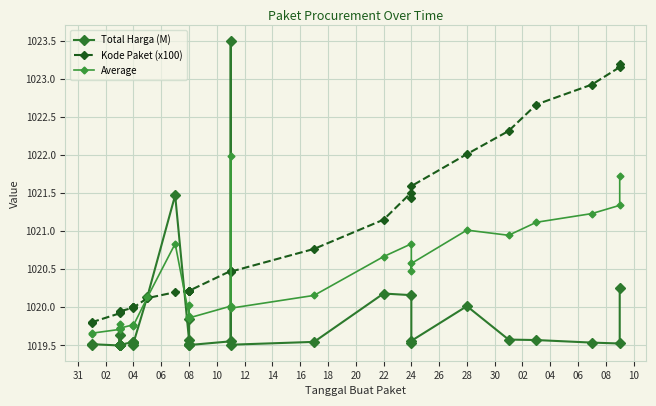

How many lines are shown in the chart?

3